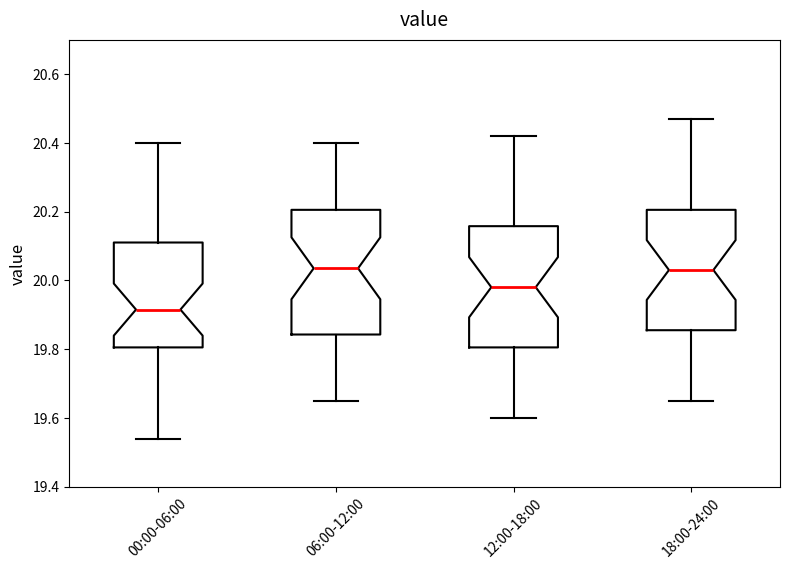

Where does the lower whisker of the box for 18:00-24:00 end on the y-axis? The values are not printed on the chart, so give them approximately, as read against the axis.

19.66